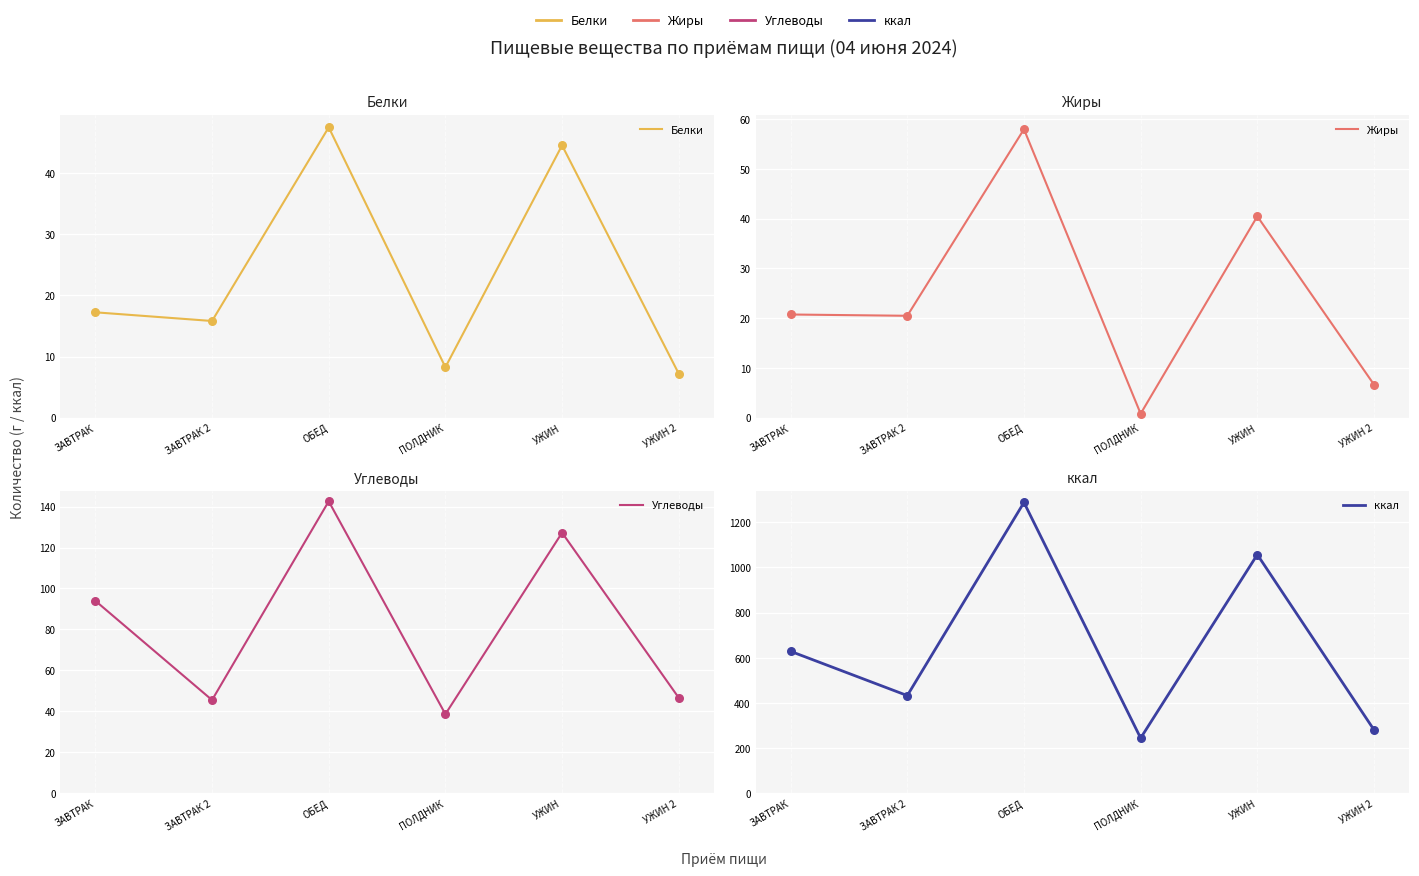

What are all the series names shown in the legend?

Белки, Жиры, Углеводы, ккал